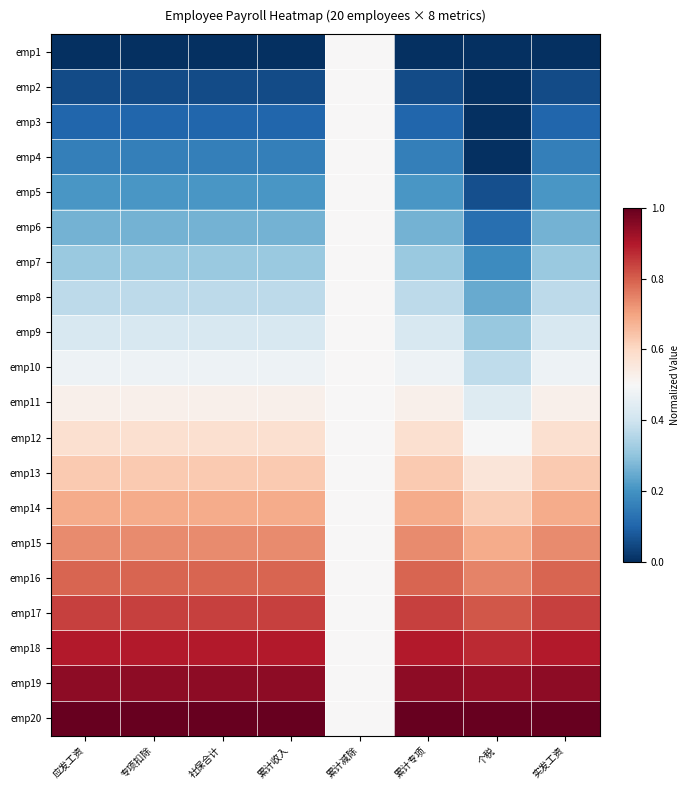

Between 累计收入 and 累计减除, which is larger?

累计减除